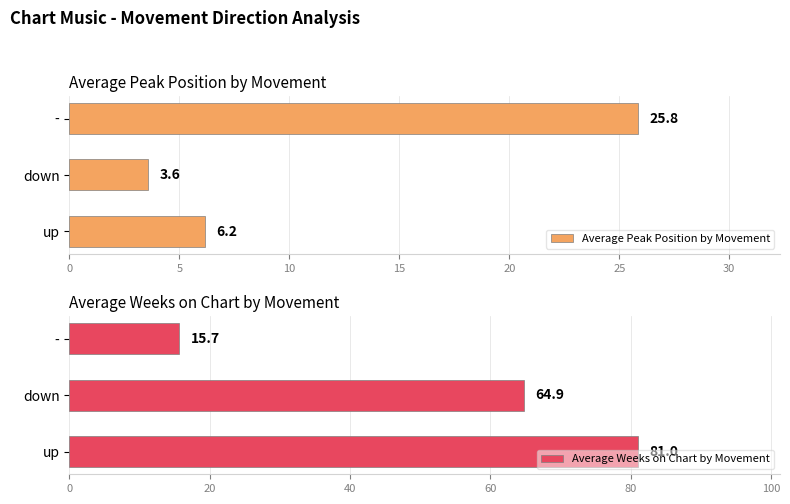

At how many categories does at least one series exceed 37?

2